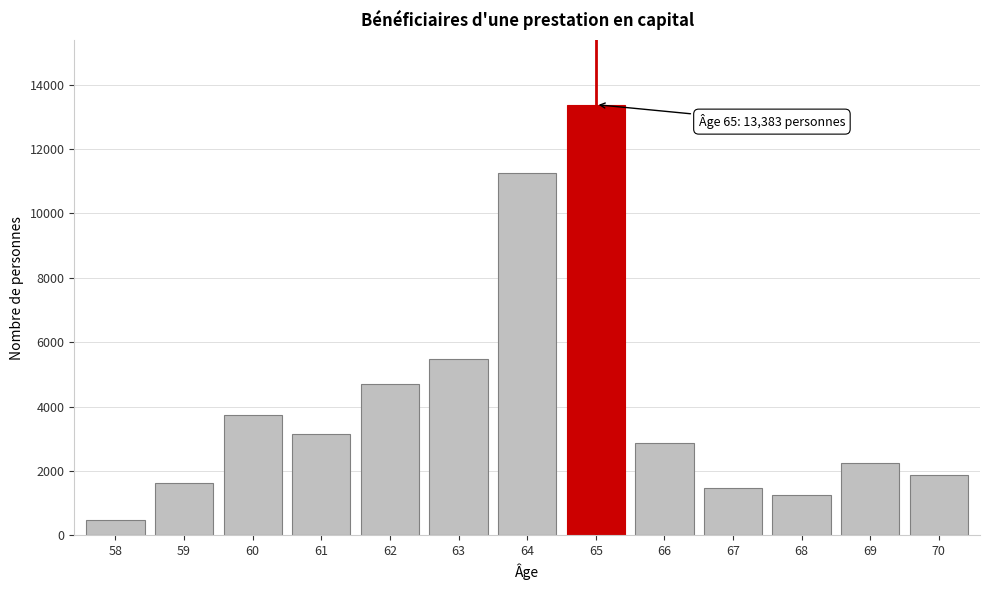

Reading left to right, list all the values displayed in this chart.

58=483	59=1615	60=3748	61=3146	62=4702	63=5481	64=11244	65=13383	66=2869	67=1475	68=1239	69=2260	70=1869